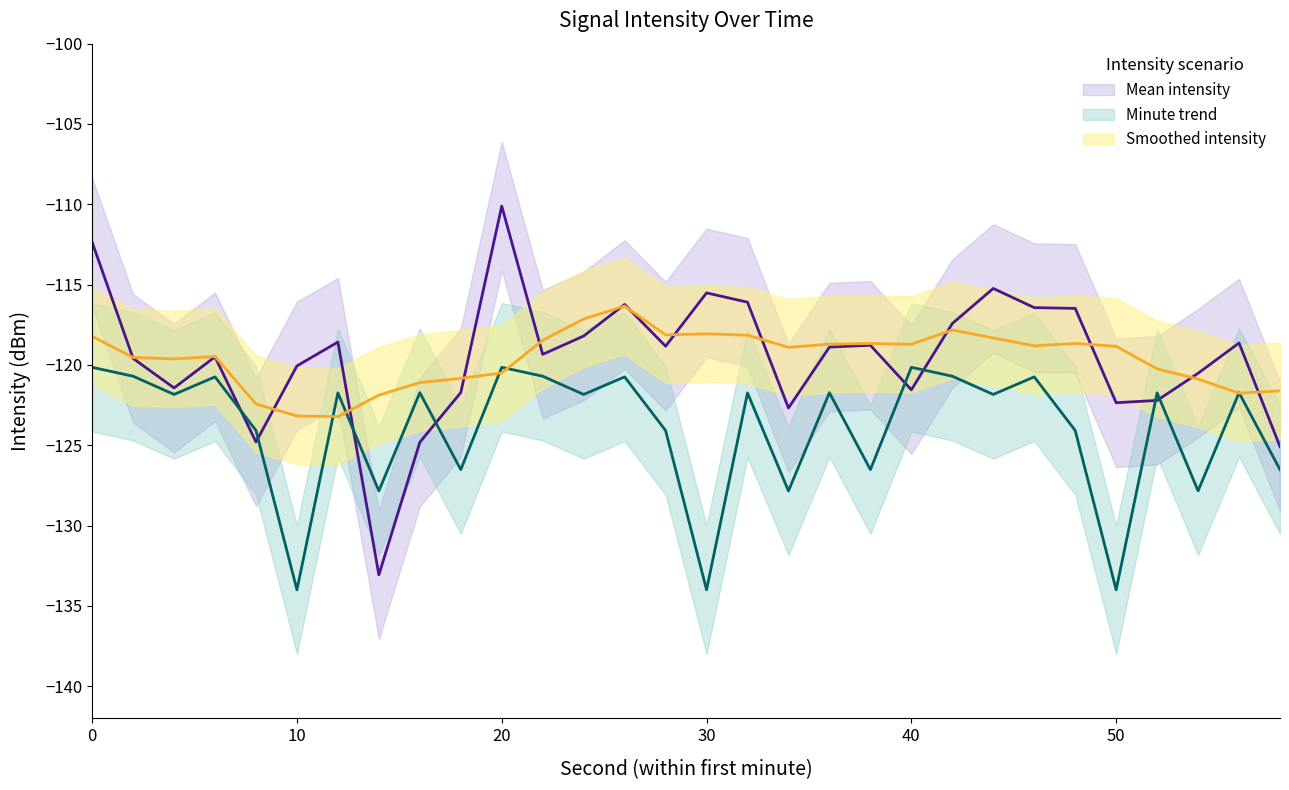

Which series has the largest range (max minus min)?

Mean intensity